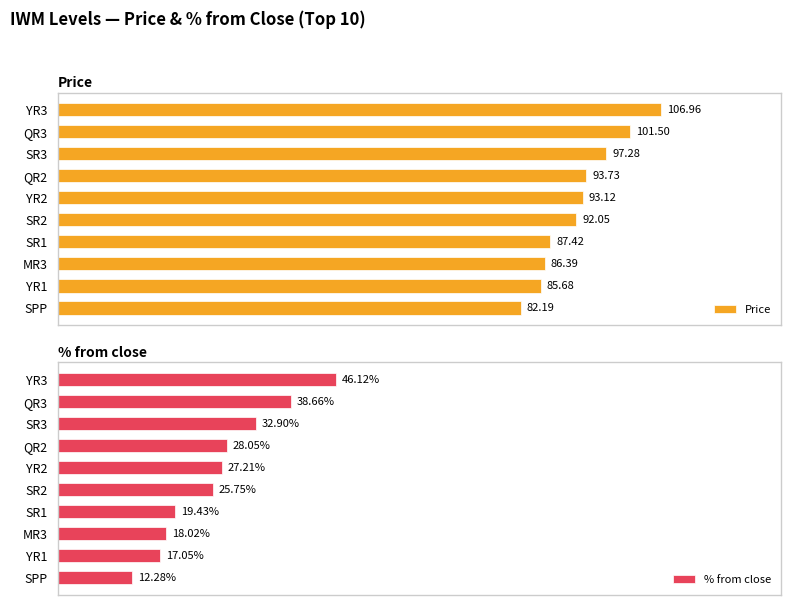

List the series in order of their peak value, lowest first.

% from close, Price